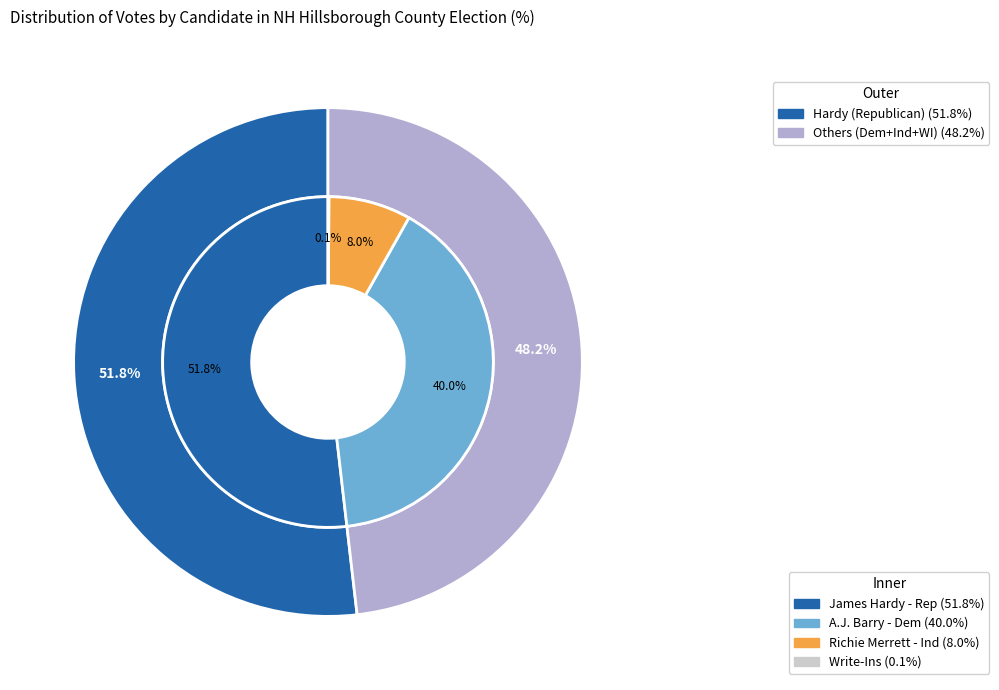

Does A.J. Barry (Democratic) account for over 50% of the chart?

No